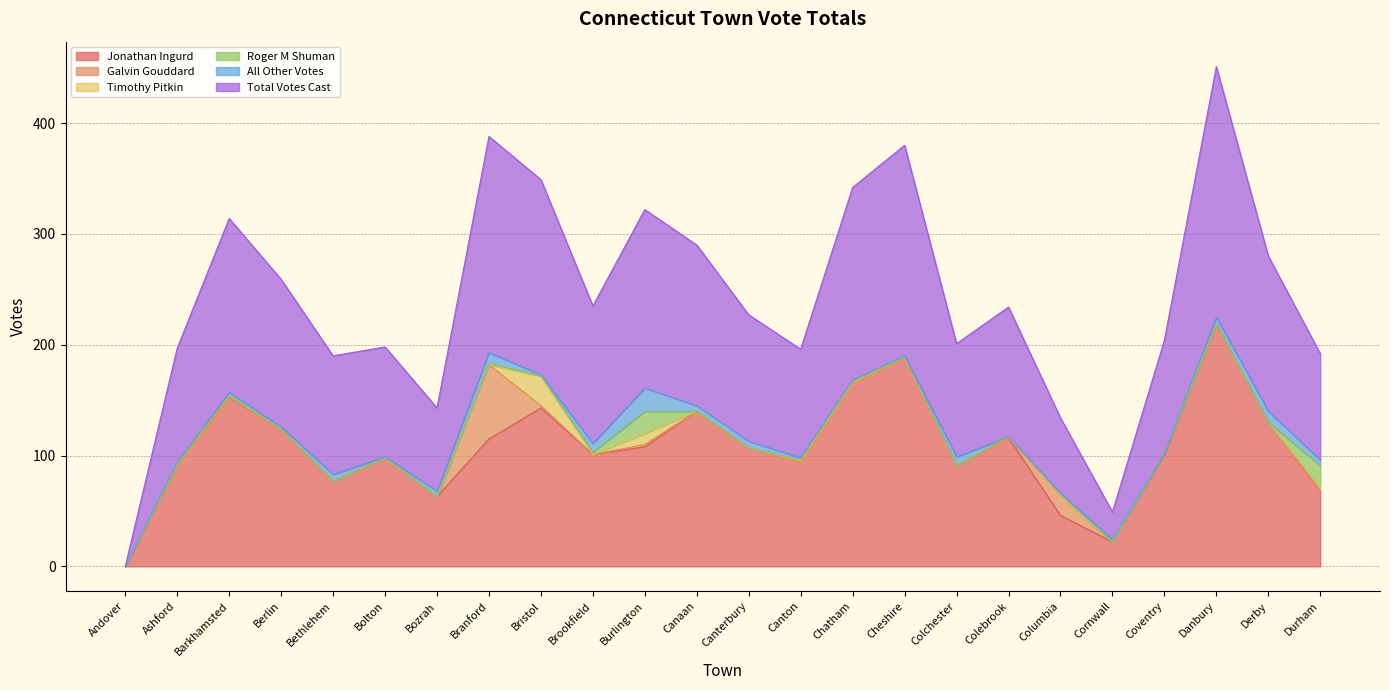

Is it true that All Other Votes equals 1 at Ashford?

False